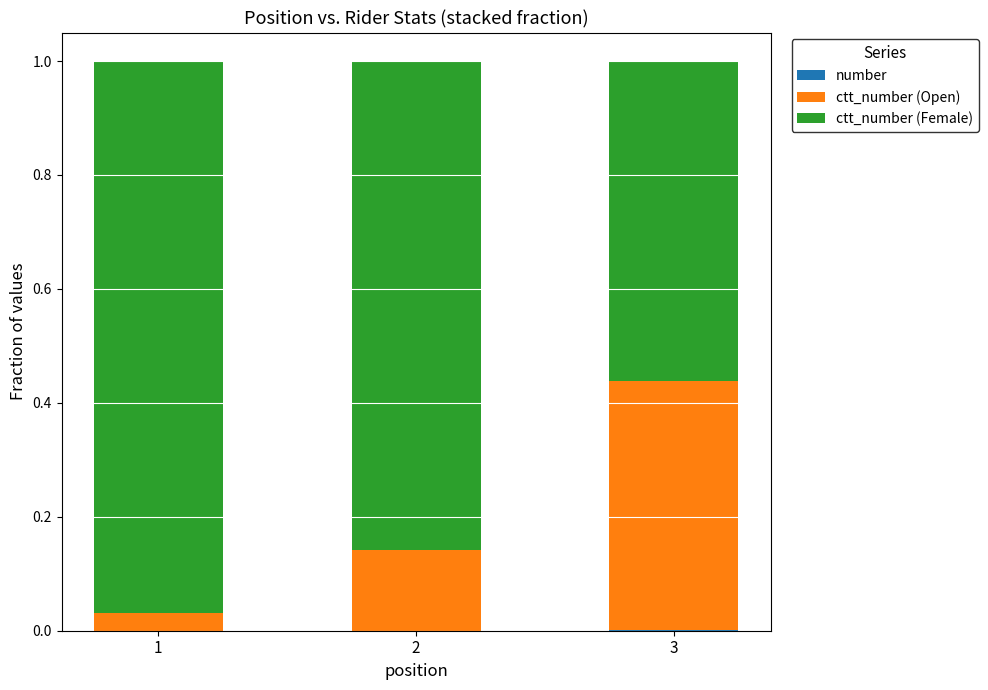

The value of number at 3 is 0.0. True or false?

True